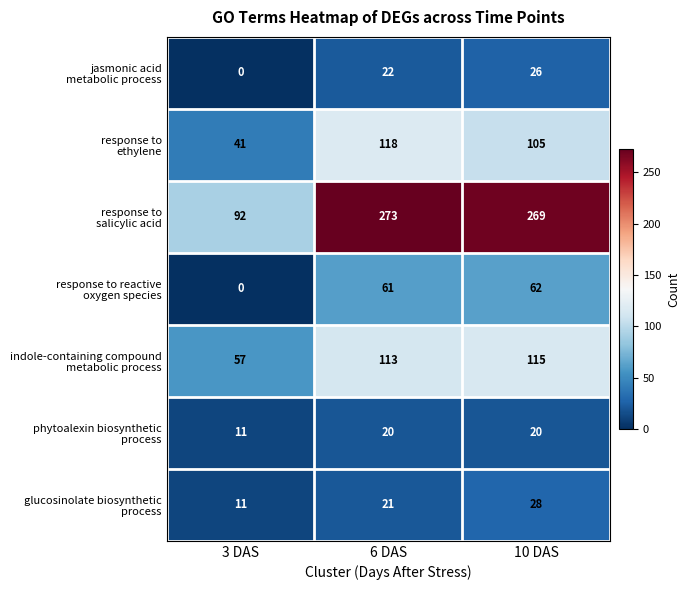

At which category is the sum across all series the highest?

6 DAS